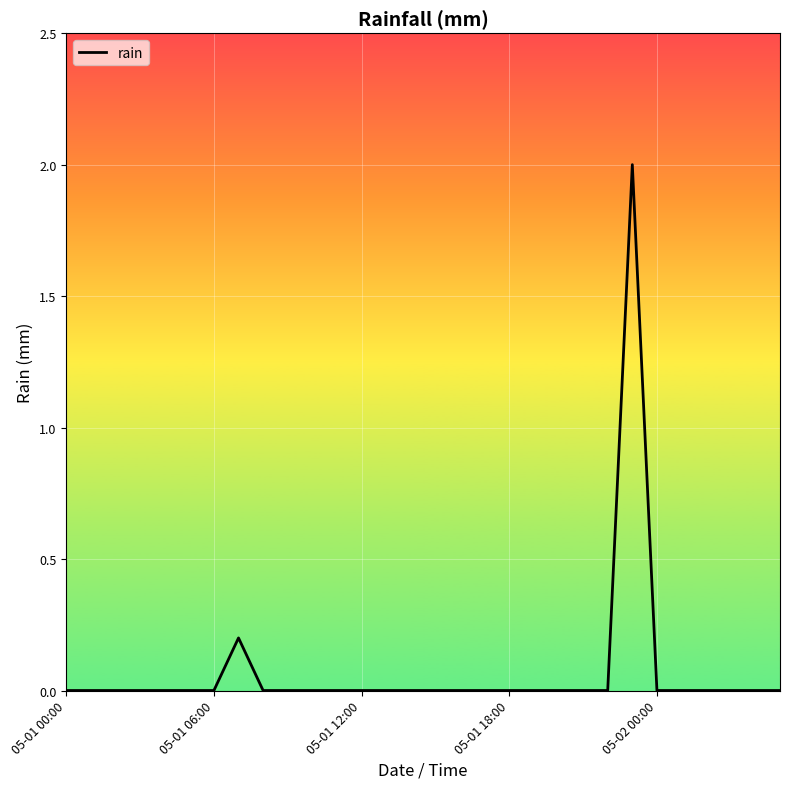

What is the greatest value displayed?

2.0